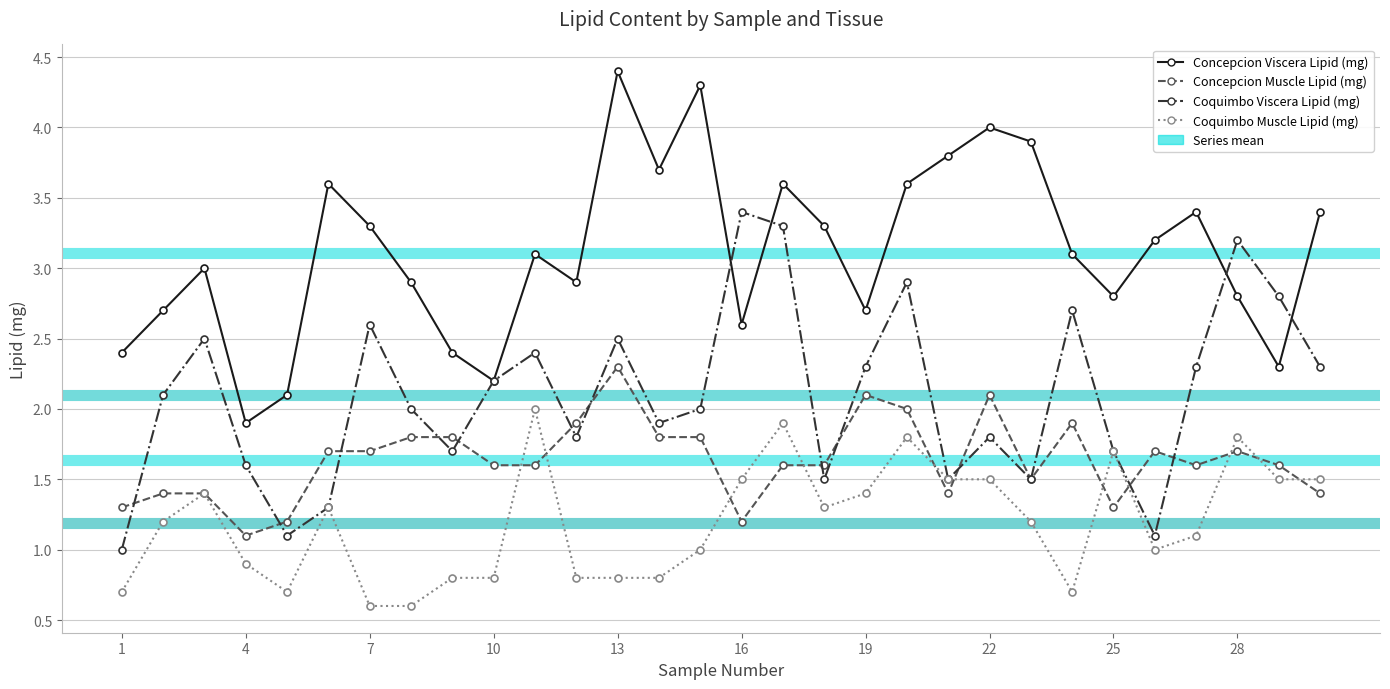

At which category is the sum across all series the highest?

17